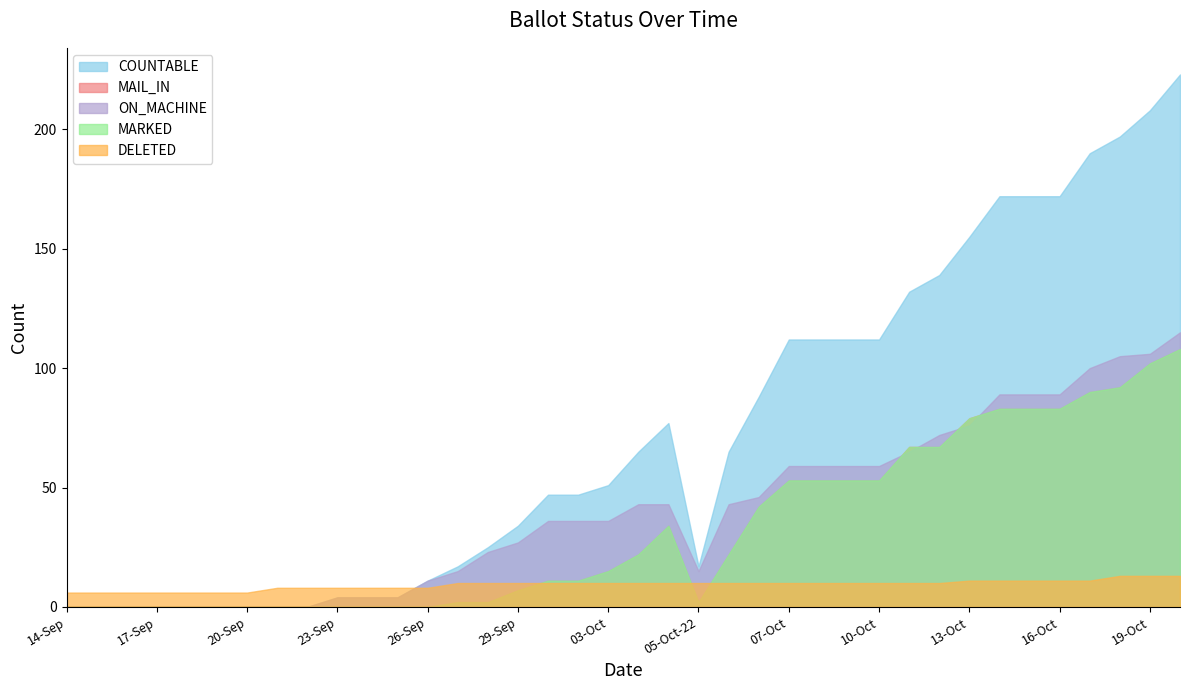

At how many categories does at least one series exceed 184?

4